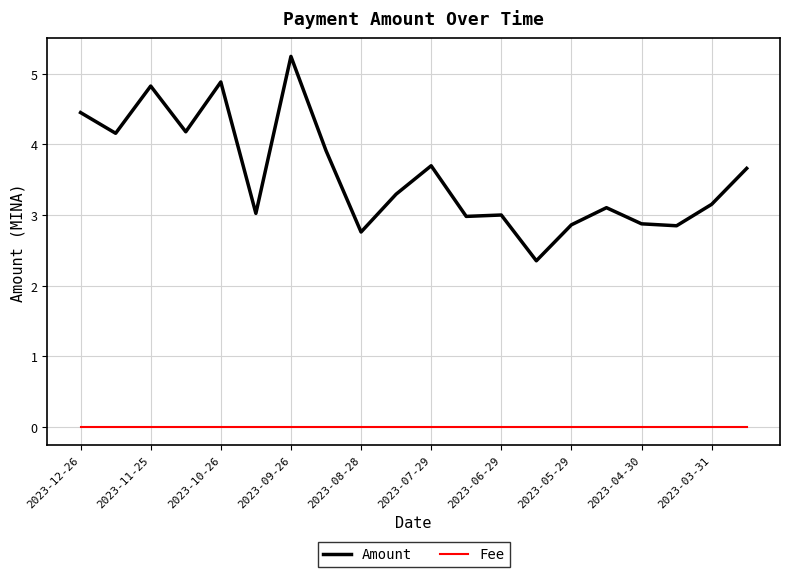

Rank the series by their maximum value, from highest to lowest.

Amount, Fee